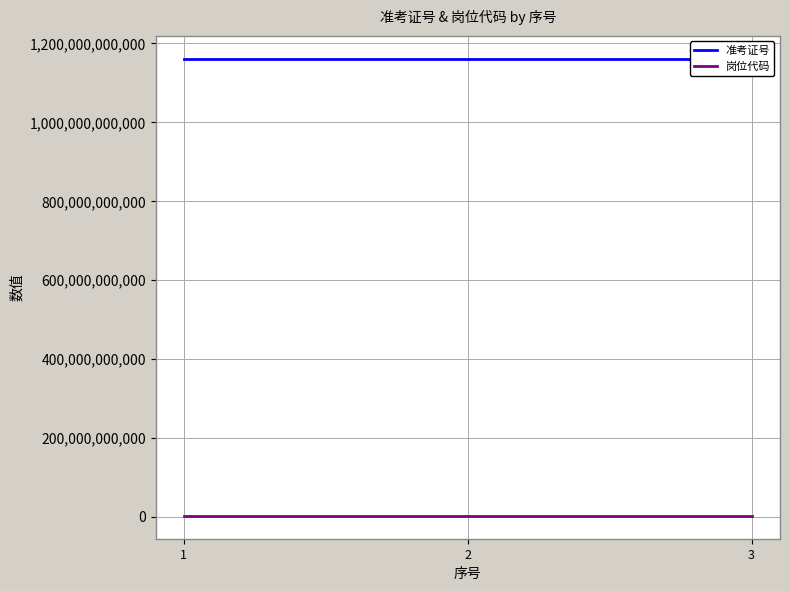

What is the difference between the maximum and minimum values in the 准考证号 series?

91